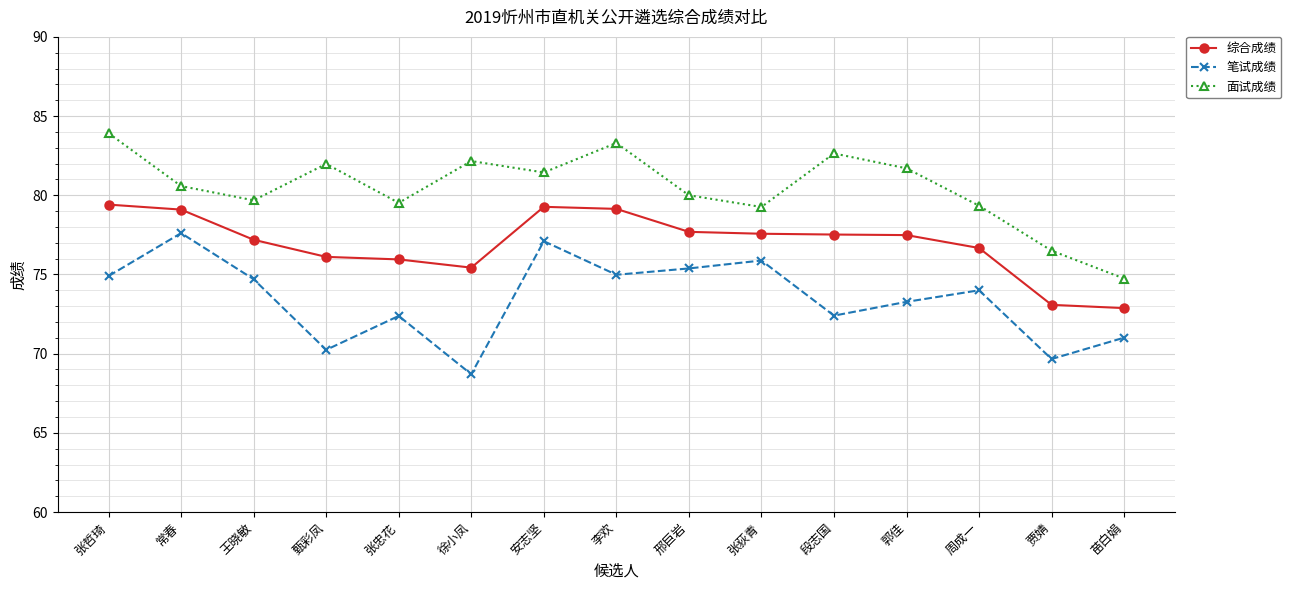

What is the minimum value shown in the chart?

68.7